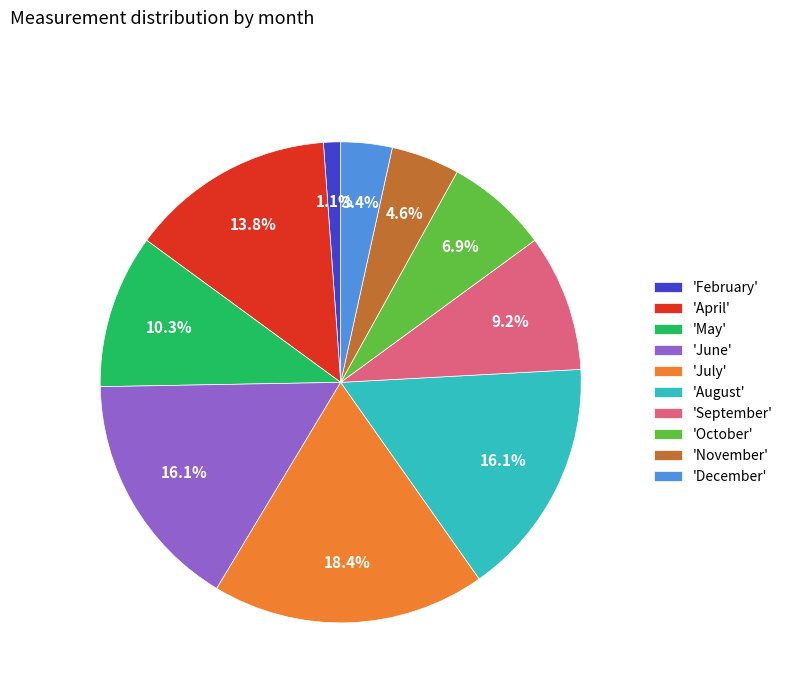

Is there any slice that represents more than half of the pie?

No